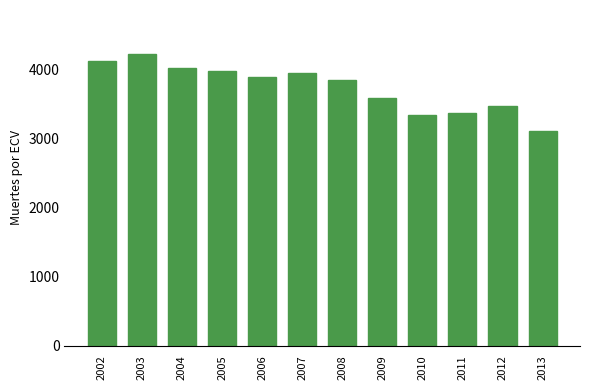

Count the number of categories in the chart.

12